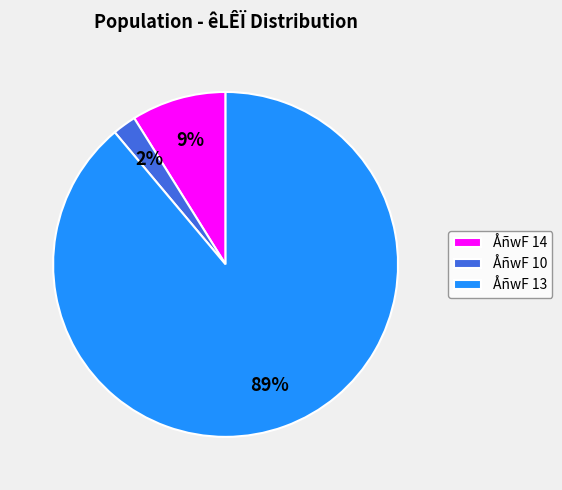

Does ÅñwF 10 represent more than half of the total?

No